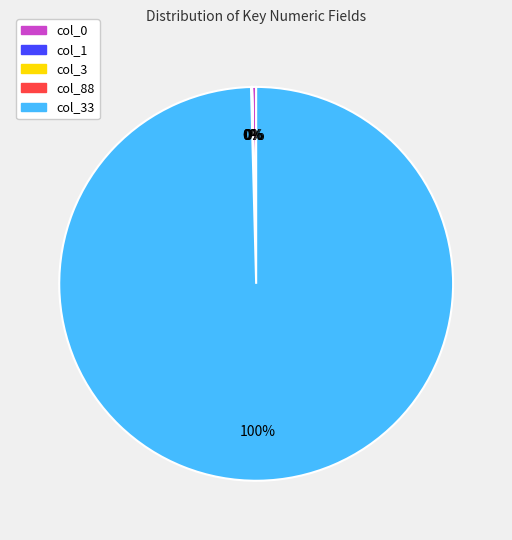

Is there any slice that represents more than half of the pie?

Yes